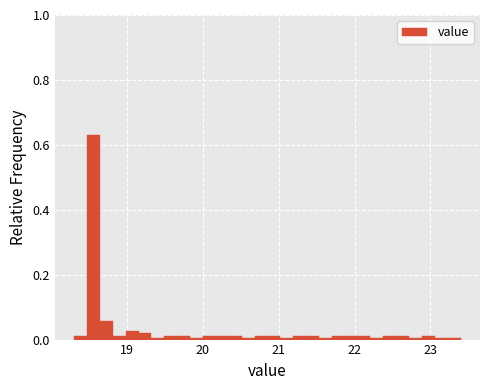

Around what value on the x-axis is the tallest bar? Give the approximate position of its centre, as read against the axis.

18.6